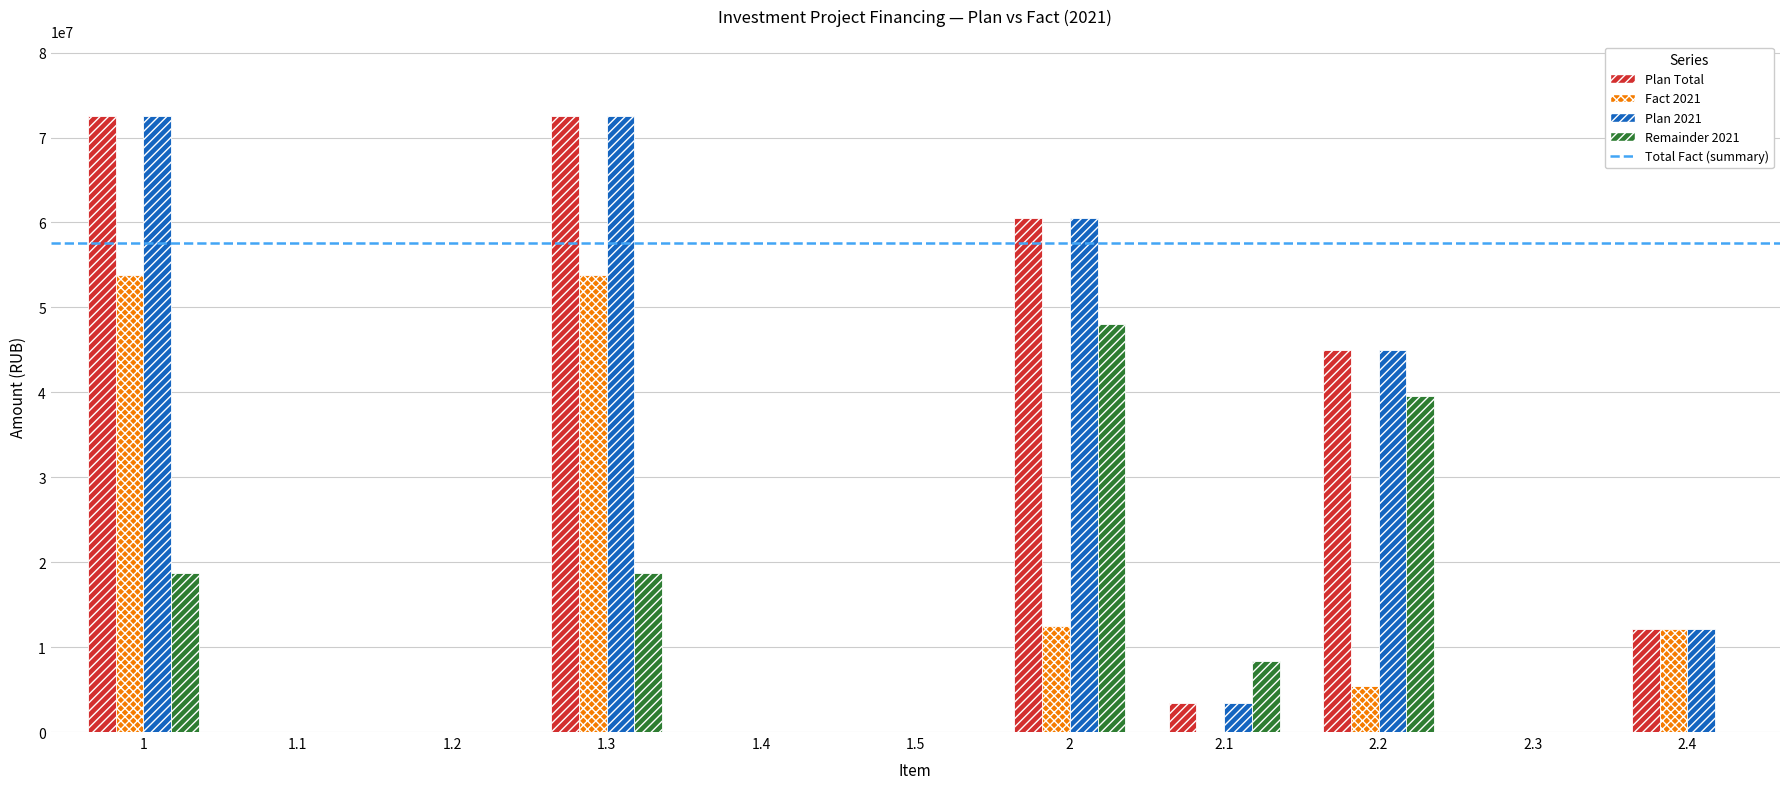

Reading right to left, list all the values displayed in this chart.

Plan Total: 12089000	0	44997000	3399000	60485000	0	0	72582000	0	0	72582000
Fact 2021: 12089000	0	5371491	0	12459491	0	0	53847867	0	0	53847867
Plan 2021: 12089000	0	44997000	3399000	60485000	0	0	72582000	0	0	72582000
Remainder 2021: 0	0	39625509	8400000	48025509	0	0	18734133	0	0	18734133